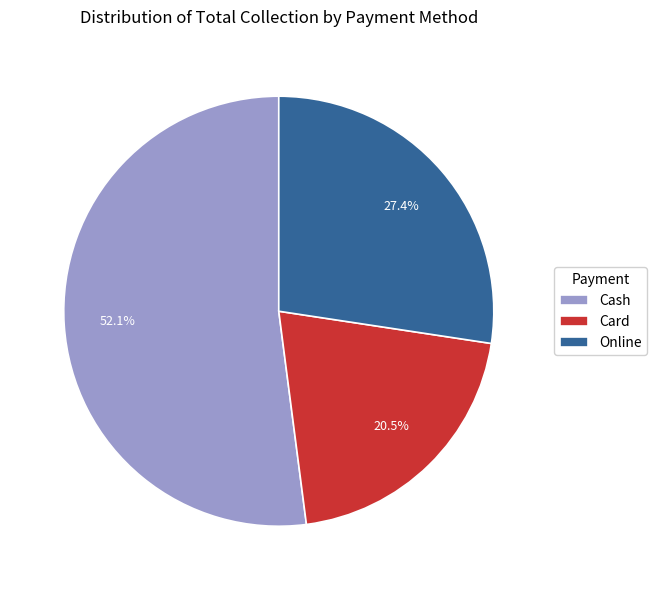

Approximately how many times larger is the value at Cash compared to Online?

1.9